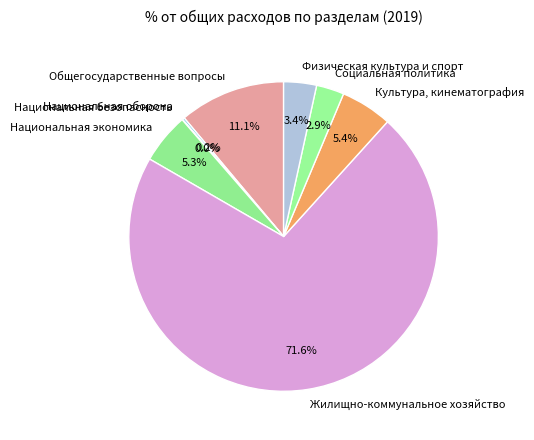

What percentage is the Общегосударственные вопросы slice, to the nearest percent?

11%